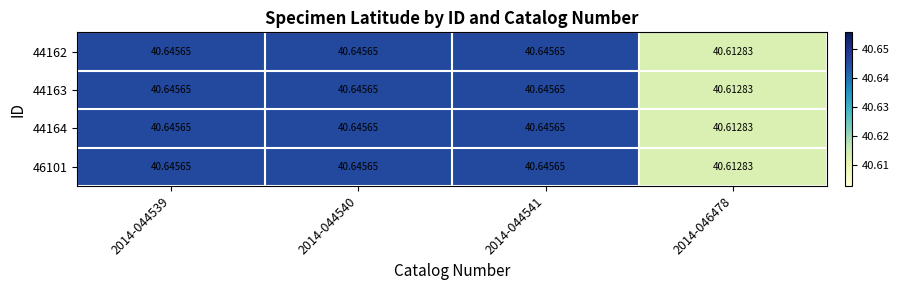

Reading left to right, what are all the values shown in this chart?

44162: 2014-044539=40.6	2014-044540=40.6	2014-044541=40.6	2014-046478=40.6
44163: 2014-044539=40.6	2014-044540=40.6	2014-044541=40.6	2014-046478=40.6
44164: 2014-044539=40.6	2014-044540=40.6	2014-044541=40.6	2014-046478=40.6
46101: 2014-044539=40.6	2014-044540=40.6	2014-044541=40.6	2014-046478=40.6